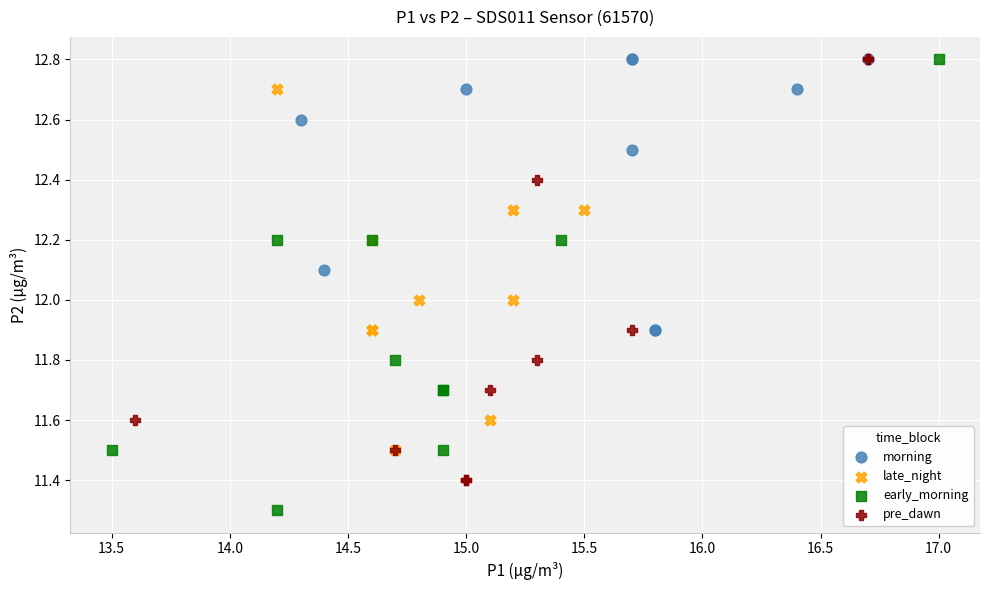

Which series has the widest spread of Y values?

early_morning